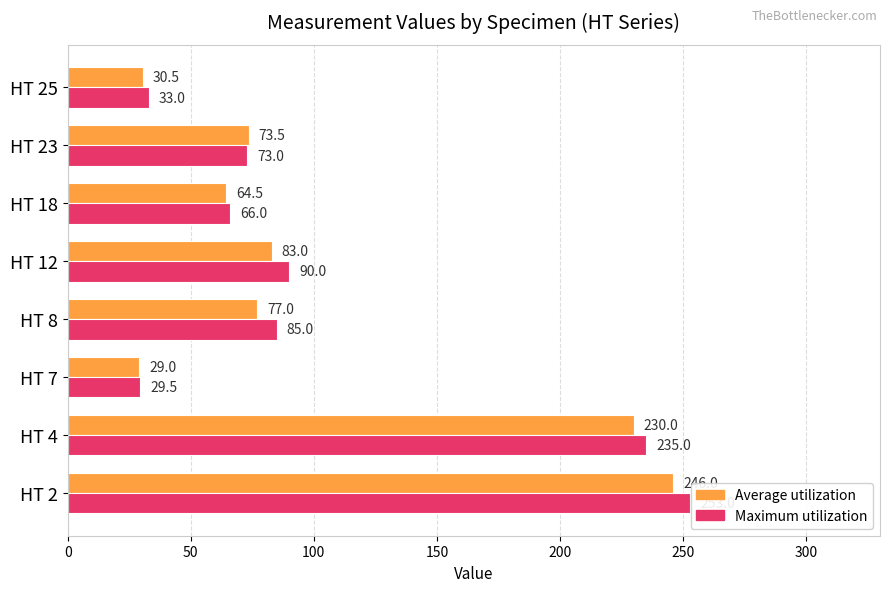

How many data points in Maximum utilization are less than 85?

4